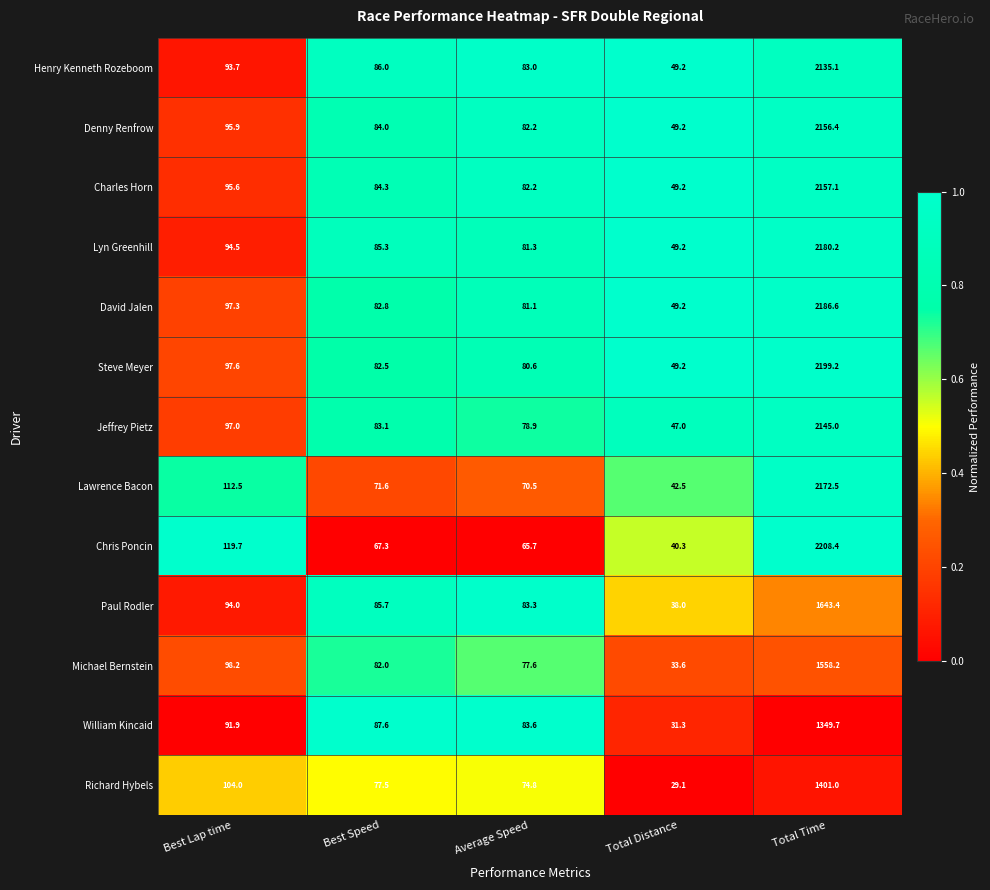

Rank the categories by Lyn Greenhill value from highest to lowest.

Total Time, Best Lap time, Best Speed, Average Speed, Total Distance